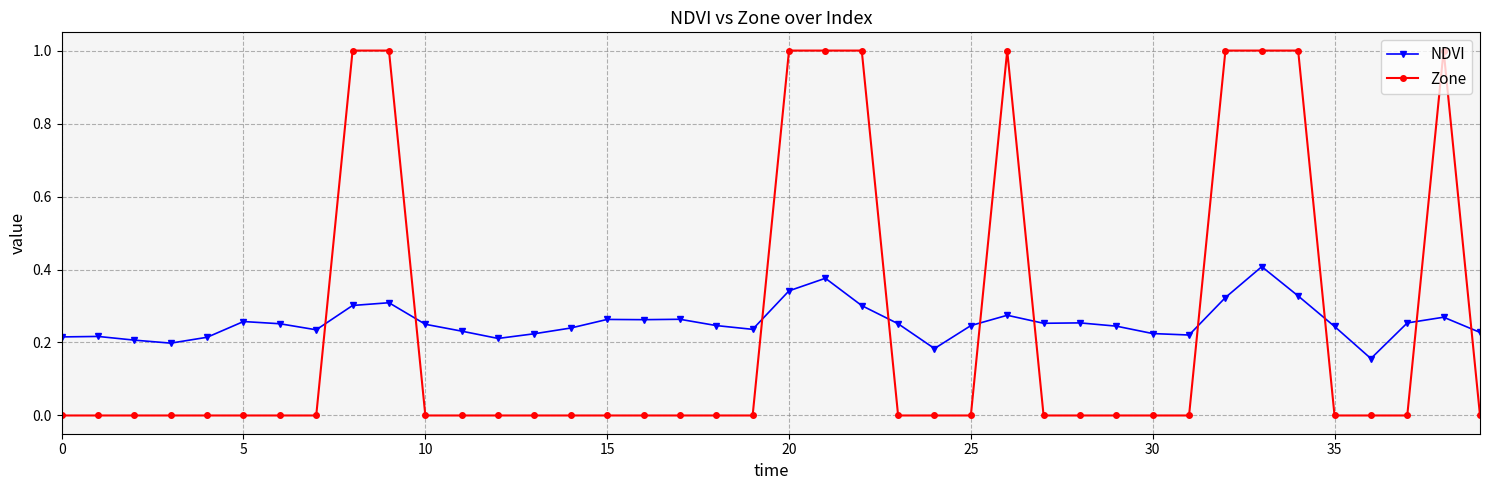

Which series has the widest spread of values?

Zone